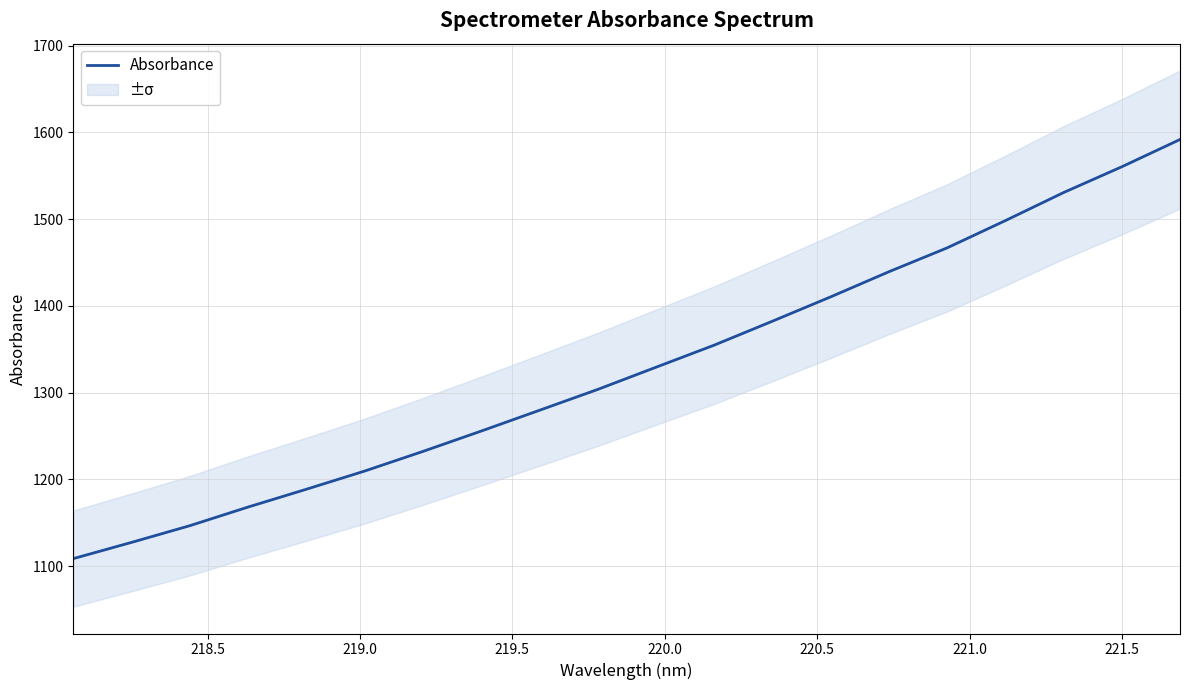

What is the highest value of the Absorbance series?

1591.8